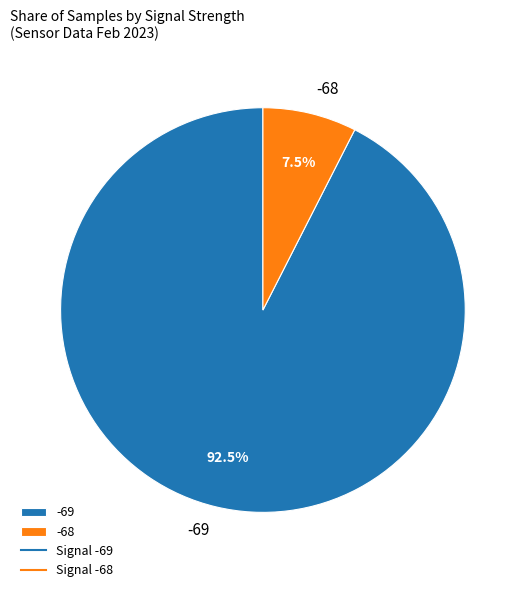

Rank the categories by value from highest to lowest.

-69, -68